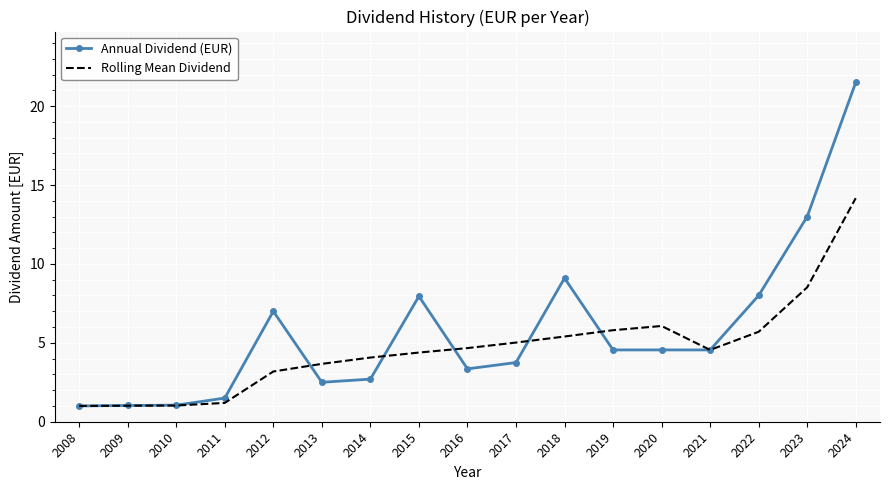

Which series has the widest spread of values?

Annual Dividend (EUR)